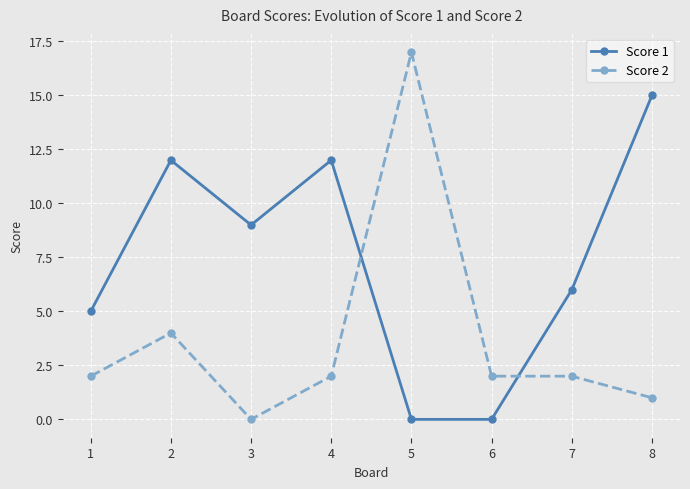

After their last crossing, which series has the higher values: Score 1 or Score 2?

Score 1